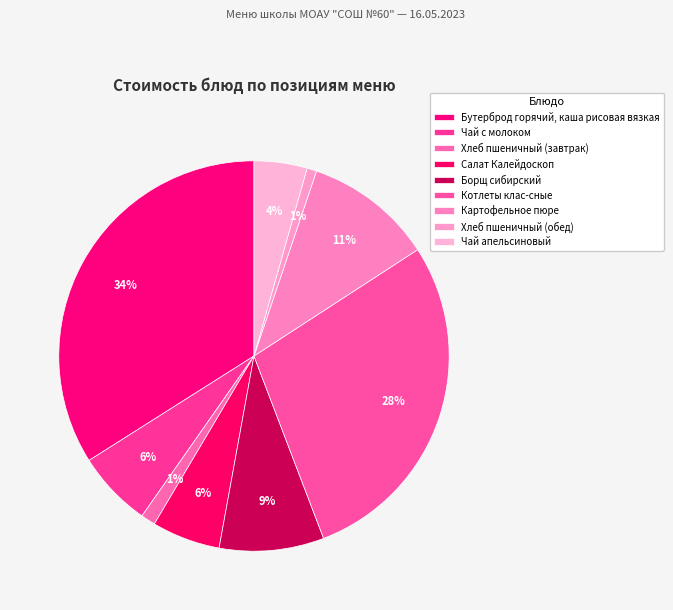

To the nearest percent, what is the average slice percentage?

11%